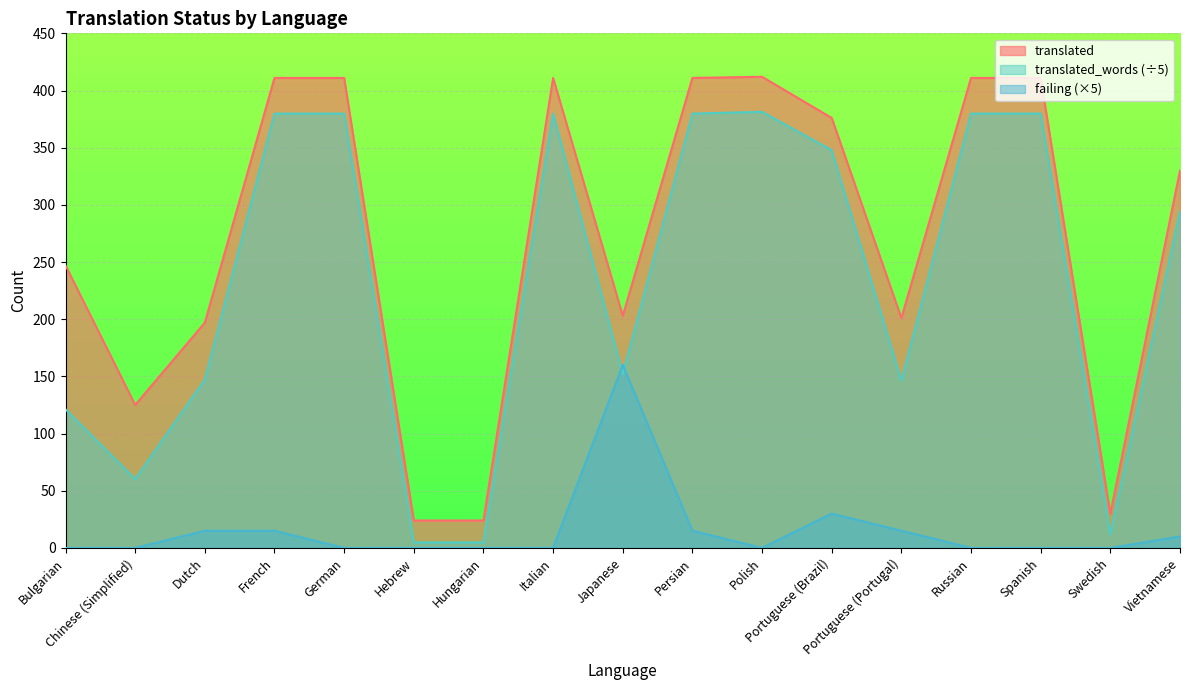

What are all the series names shown in the legend?

translated, translated_words (÷5), failing (×5)